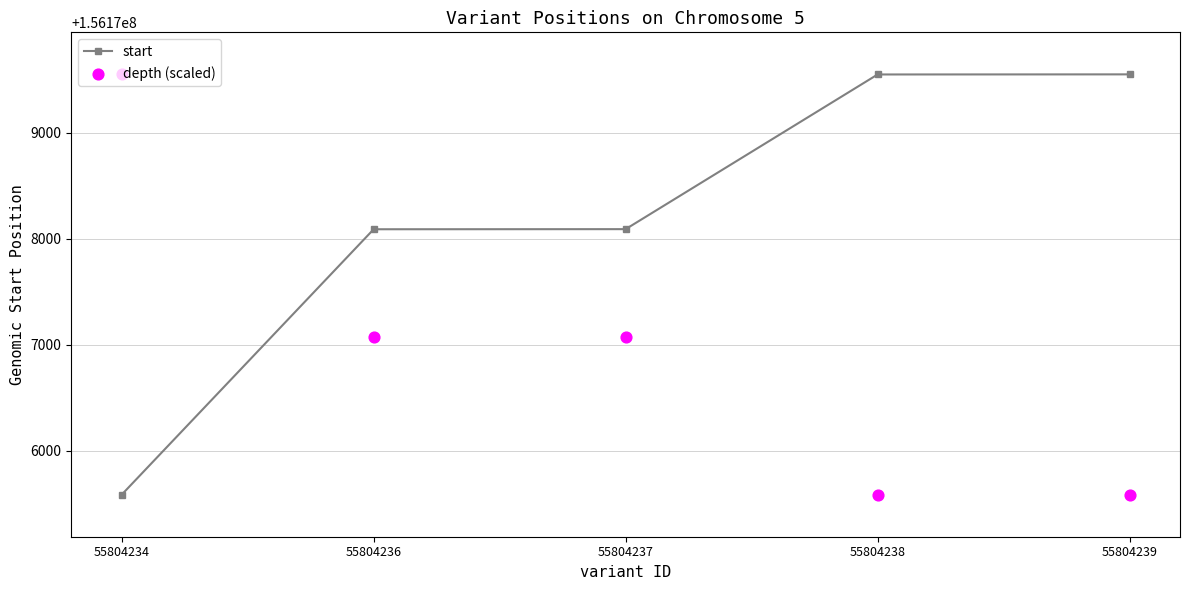

At which category is the sum across all series the highest?

55804237